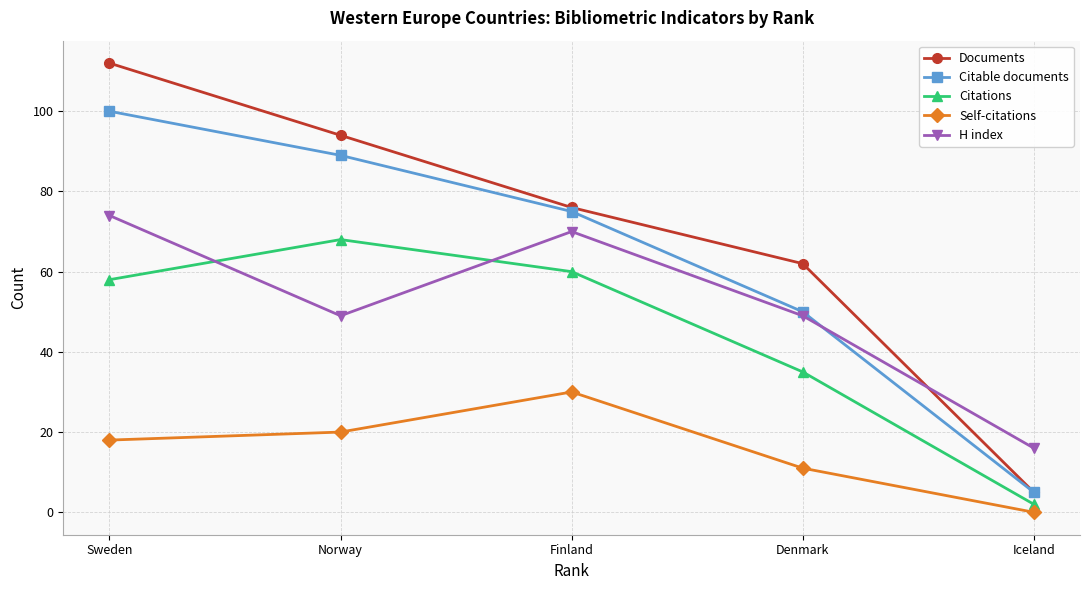

Where is Citations nearest to the value 35?

Denmark